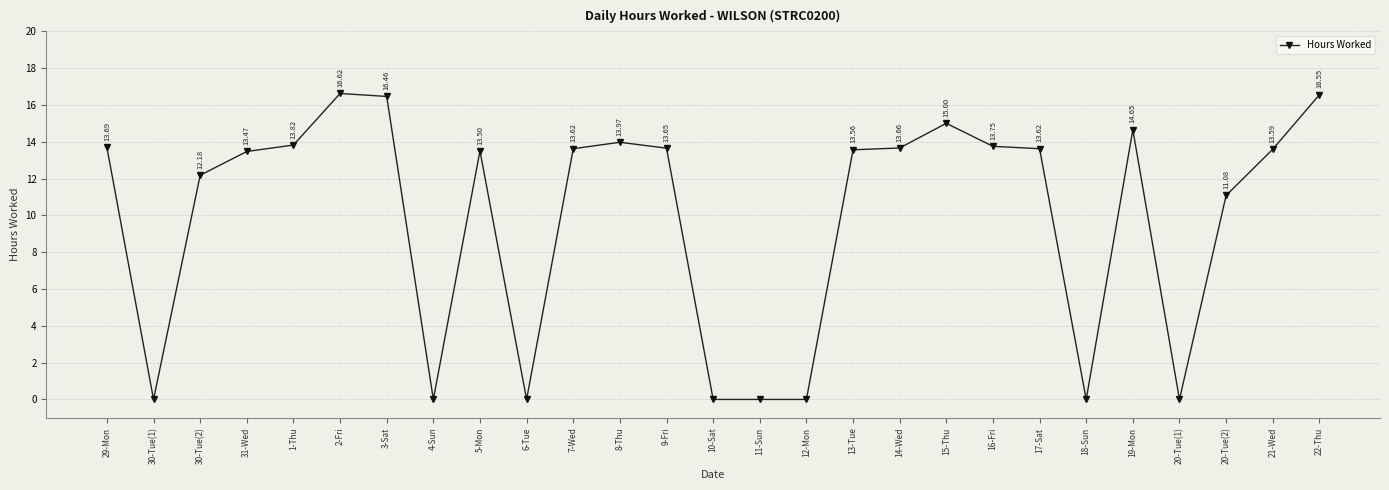

Reading right to left, transcribe all the data shown in this chart.

22-Thu=16.6	21-Wed=13.6	20-Tue(2)=11.1	20-Tue(1)=0.0	19-Mon=14.7	18-Sun=0.0	17-Sat=13.6	16-Fri=13.8	15-Thu=15.0	14-Wed=13.7	13-Tue=13.6	12-Mon=0.0	11-Sun=0.0	10-Sat=0.0	9-Fri=13.7	8-Thu=14.0	7-Wed=13.6	6-Tue=0.0	5-Mon=13.5	4-Sun=0.0	3-Sat=16.5	2-Fri=16.6	1-Thu=13.8	31-Wed=13.5	30-Tue(2)=12.2	30-Tue(1)=0.0	29-Mon=13.7